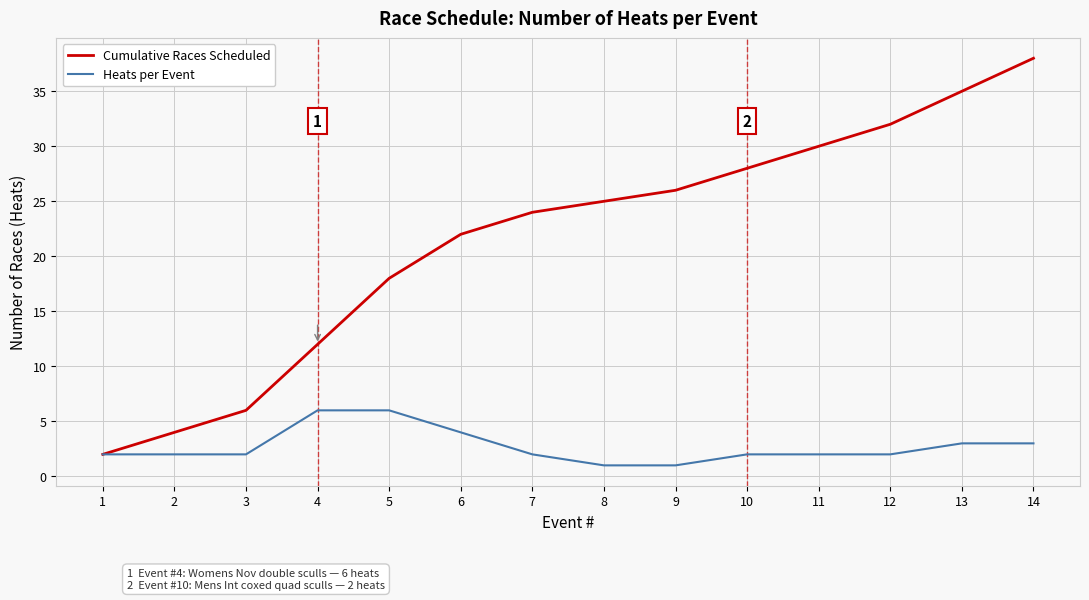

At which label does Cumulative Races Scheduled reach its minimum?

1